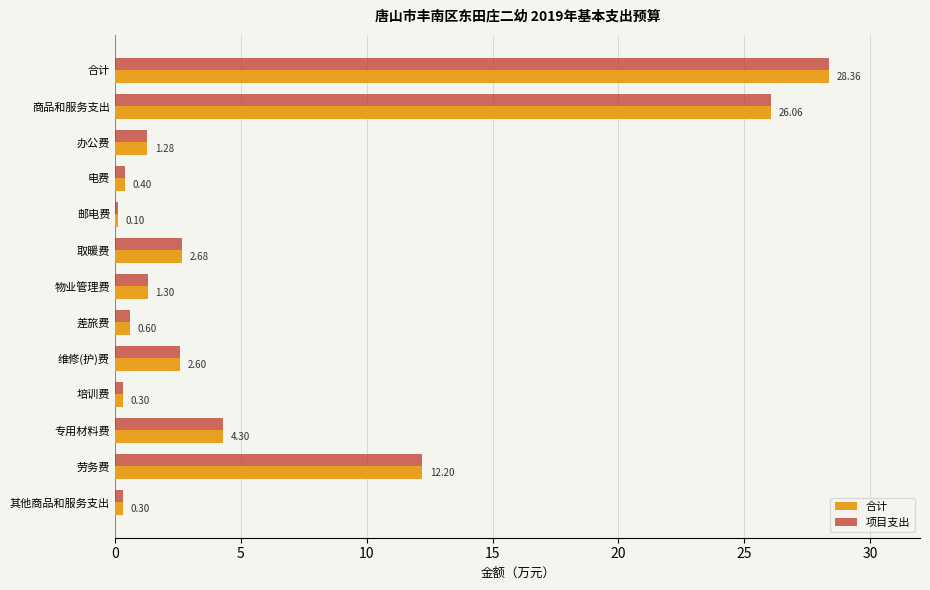

What is the difference between the maximum and minimum values in the 合计 series?

28.3